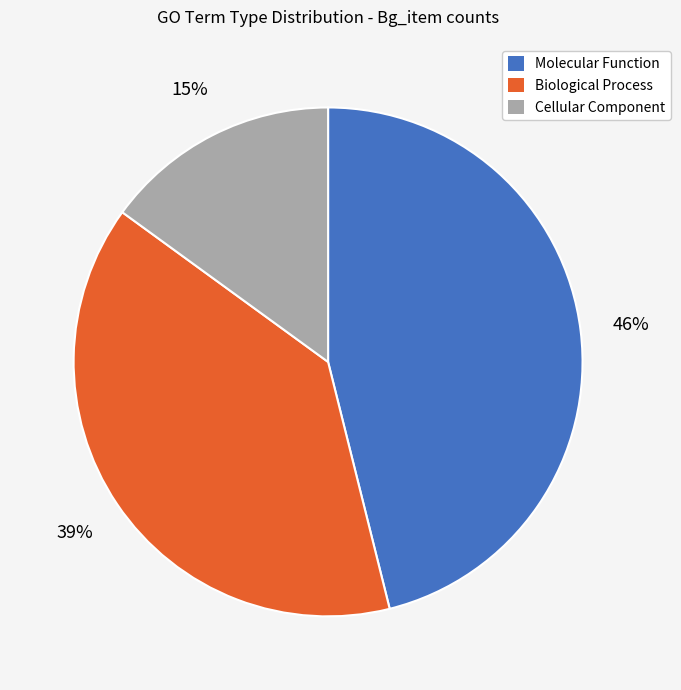

To the nearest percent, what is the average slice percentage?

33%